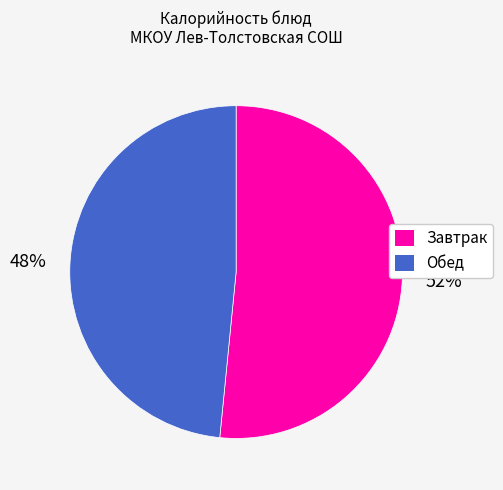

To the nearest percent, what is the average slice percentage?

50%